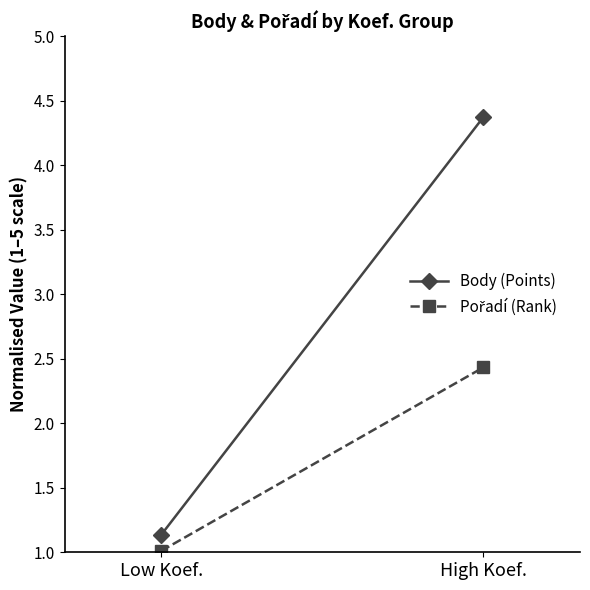

Rank the series at High Koef. from lowest to highest value.

Pořadí (Rank), Body (Points)